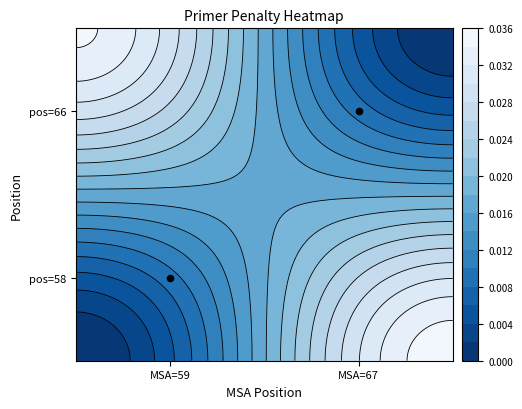

True or false: the data shows 0.8 at MSA=59.

False